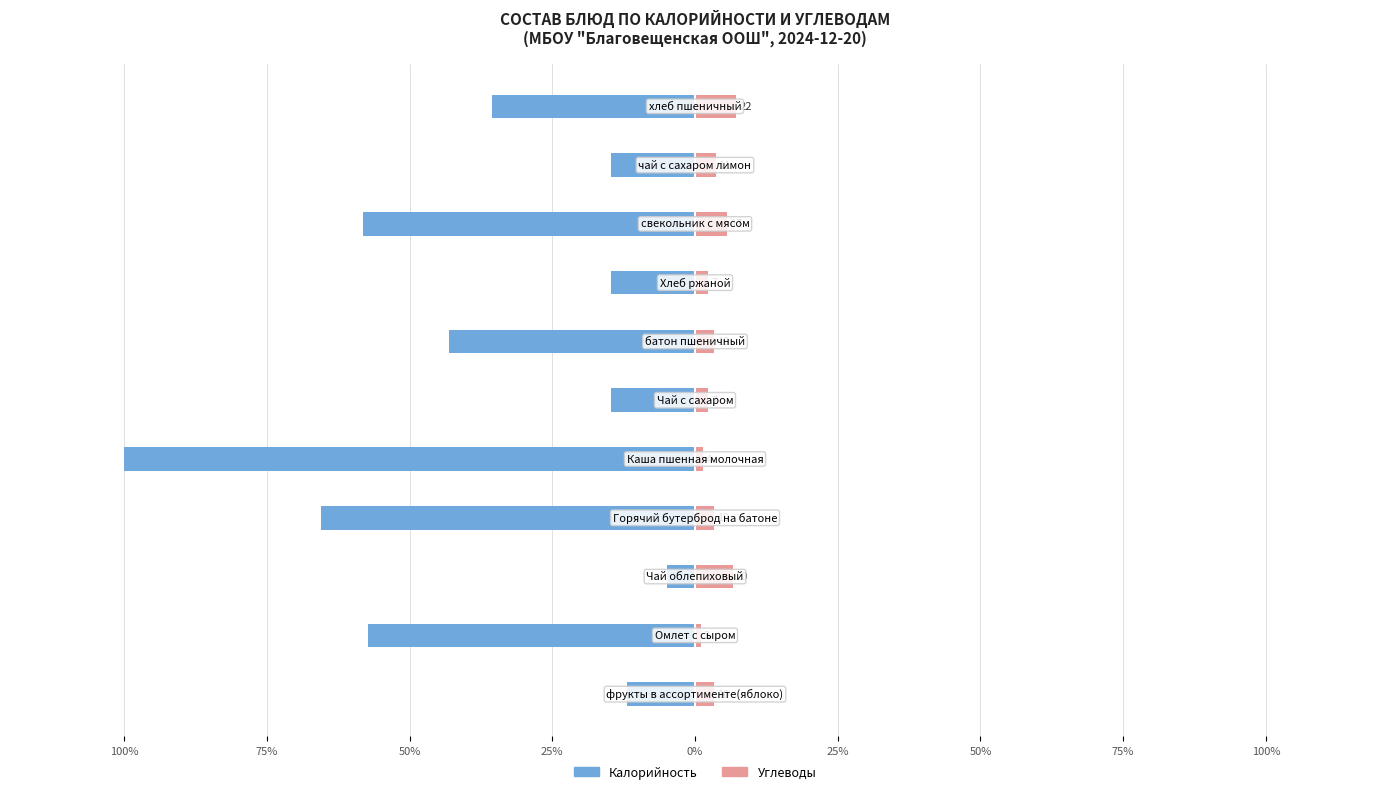

How many data points in Углеводы are less than 3?

4